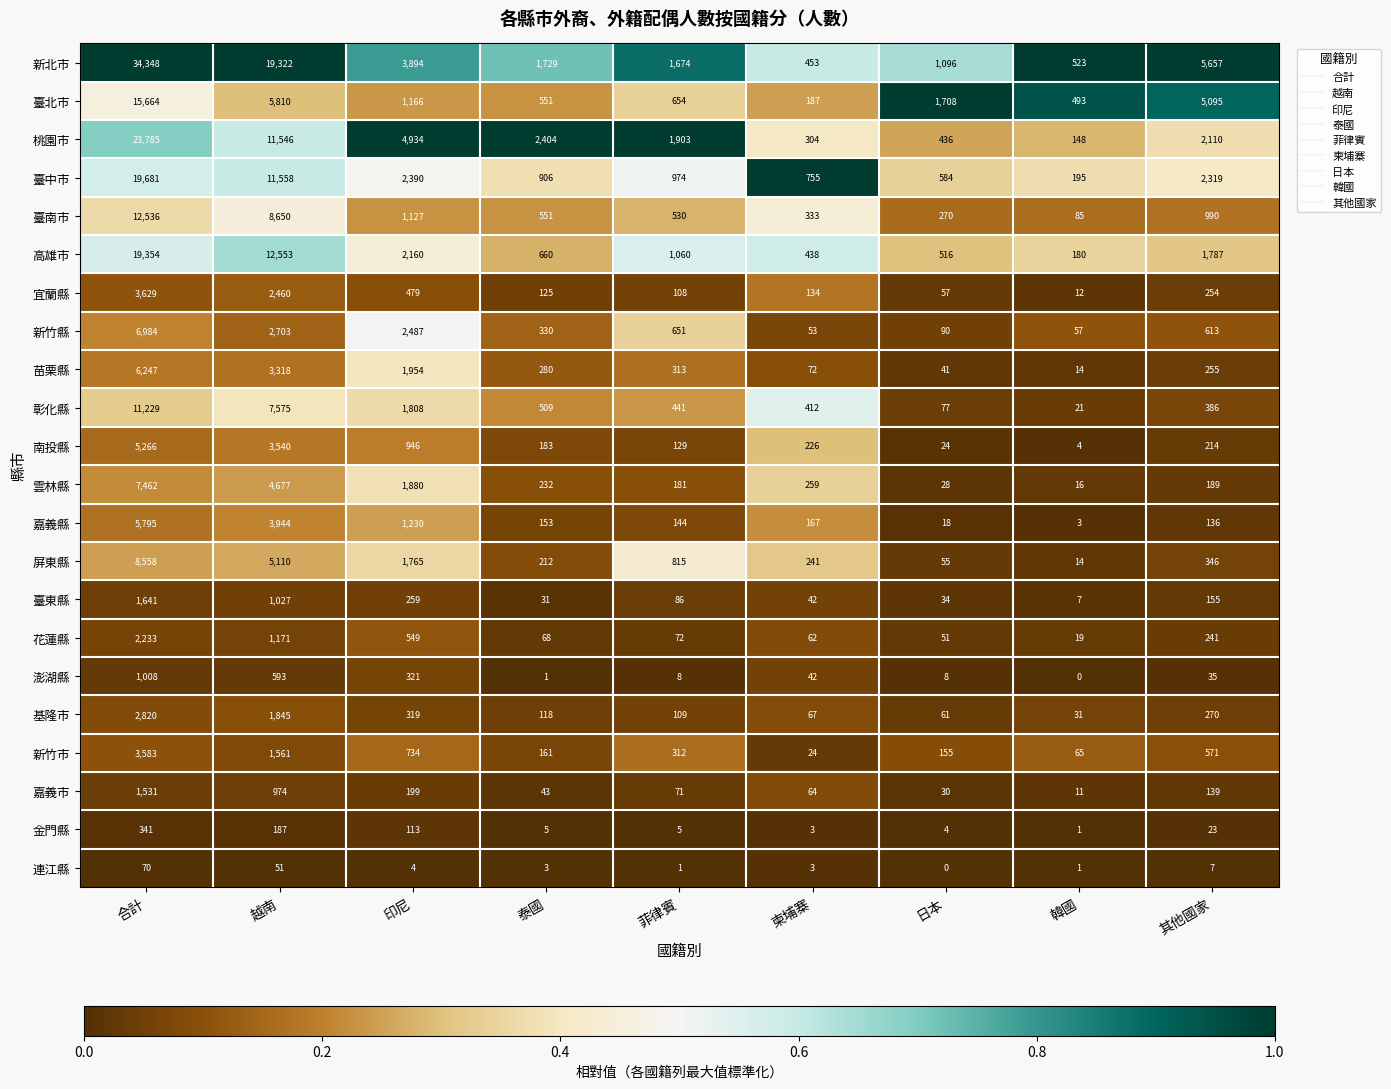

Rank the categories by 臺東縣 value from lowest to highest.

韓國, 泰國, 日本, 柬埔寨, 菲律賓, 其他國家, 印尼, 越南, 合計